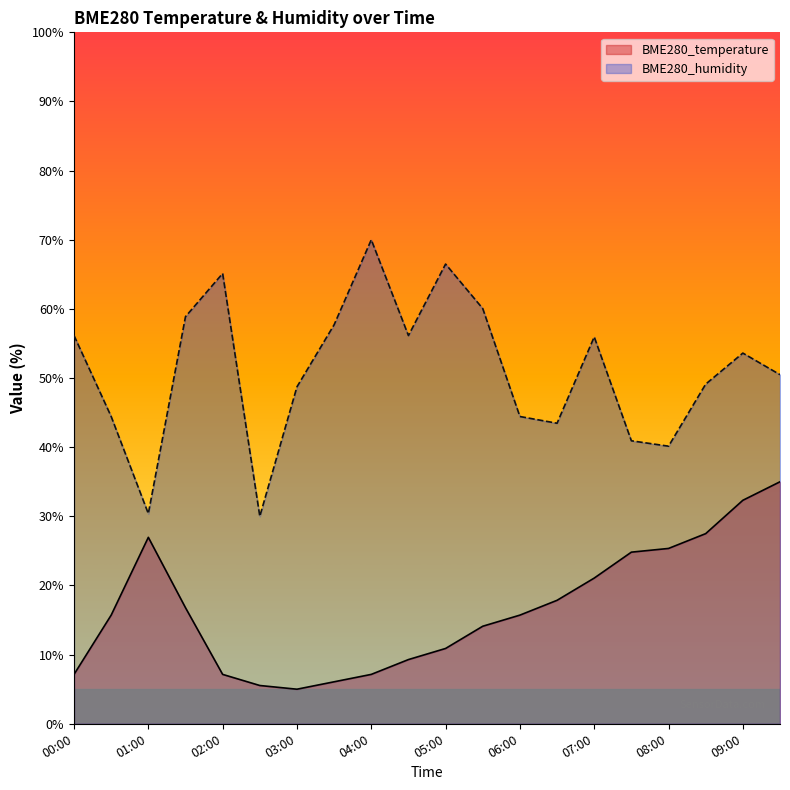

Is it true that BME280_temperature equals 43.2 at 09:00?

False